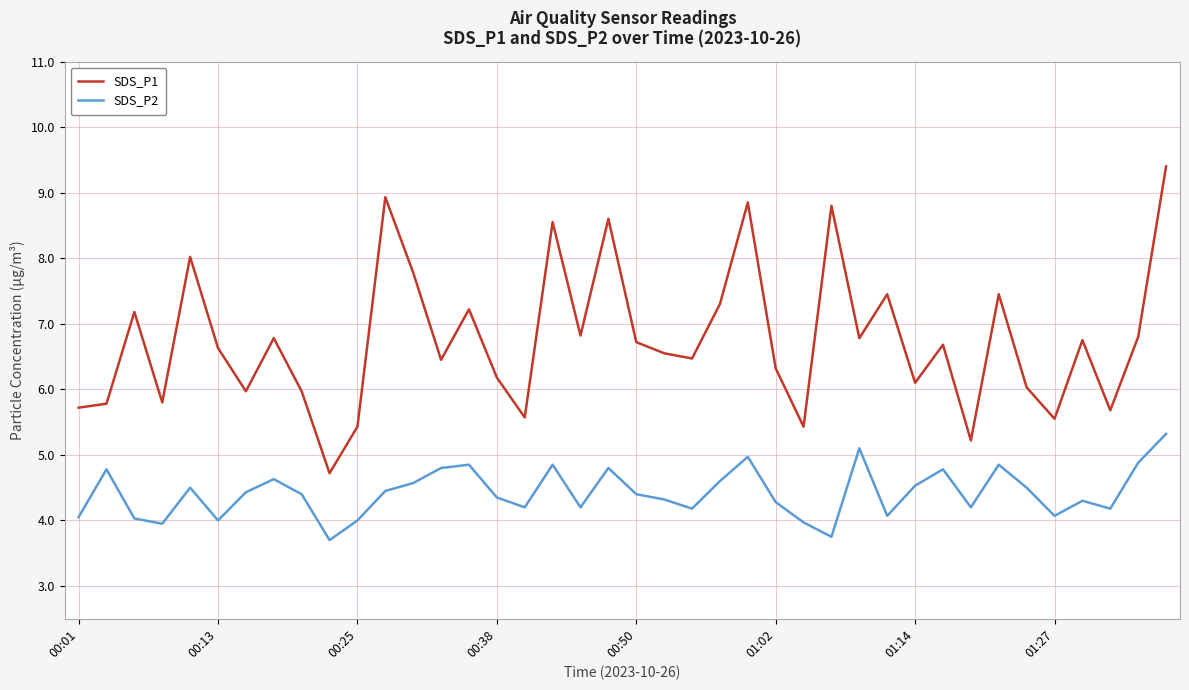

Which series has the largest total across all categories?

SDS_P1